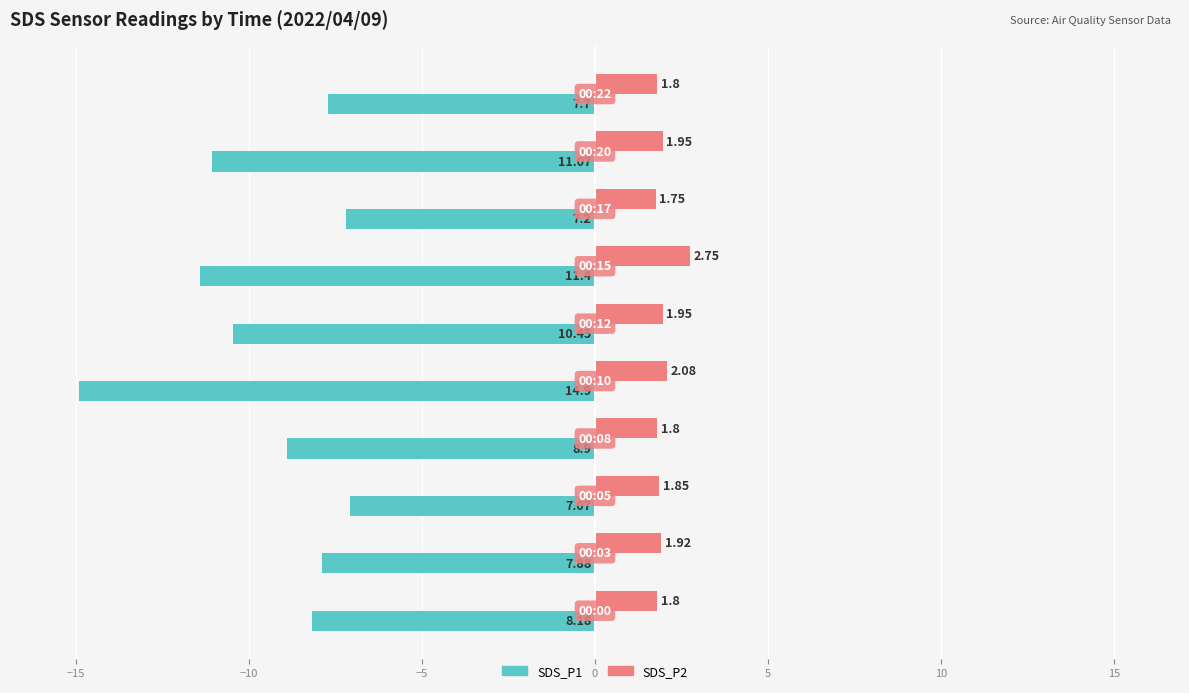

Rank the series by their maximum value, from lowest to highest.

SDS_P1, SDS_P2